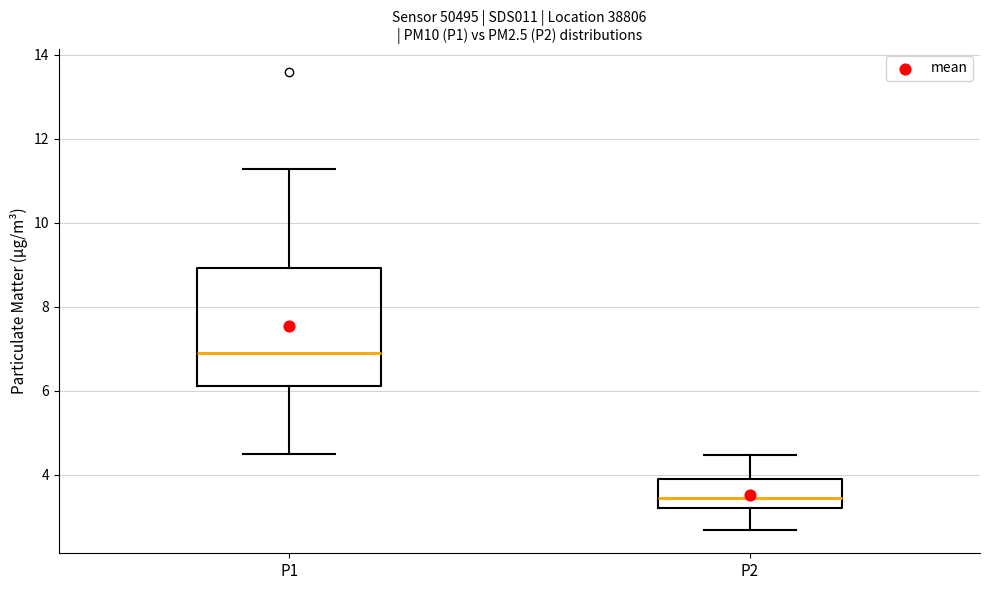

Which box has the highest median line?

P1